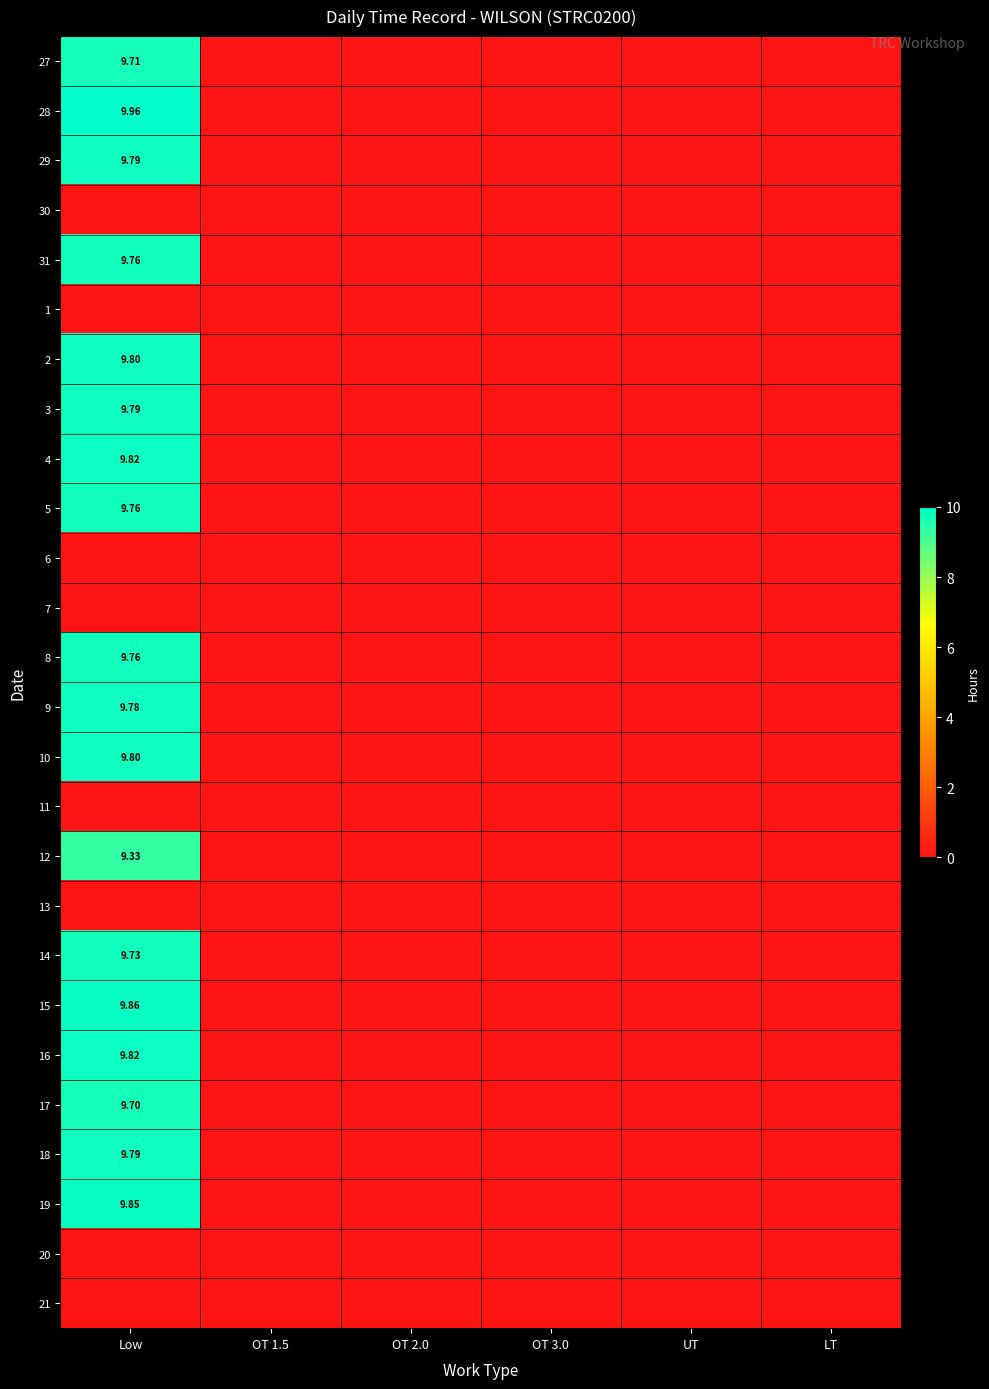

Rank the series at OT 1.5 from highest to lowest value.

27, 28, 29, 30, 31, 1, 2, 3, 4, 5, 6, 7, 8, 9, 10, 11, 12, 13, 14, 15, 16, 17, 18, 19, 20, 21